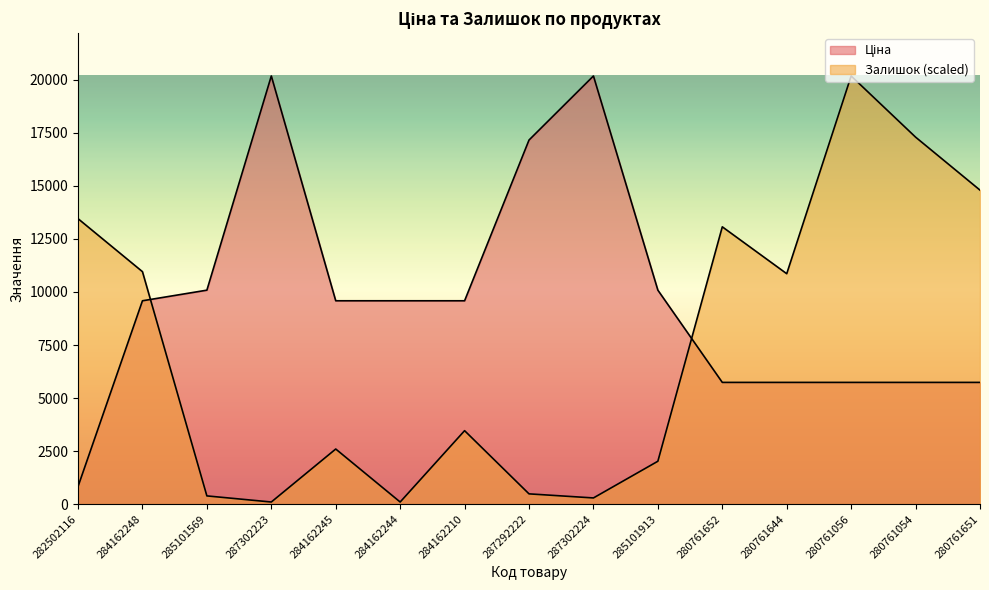

What is the label of the 2nd point from the left?

284162248